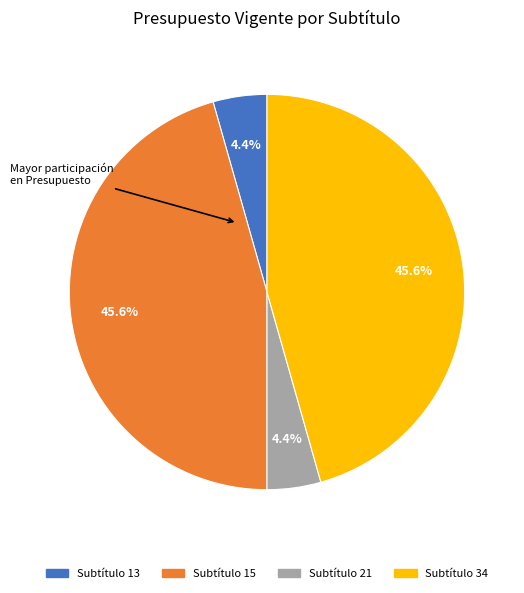

Is there any slice that represents more than half of the pie?

No